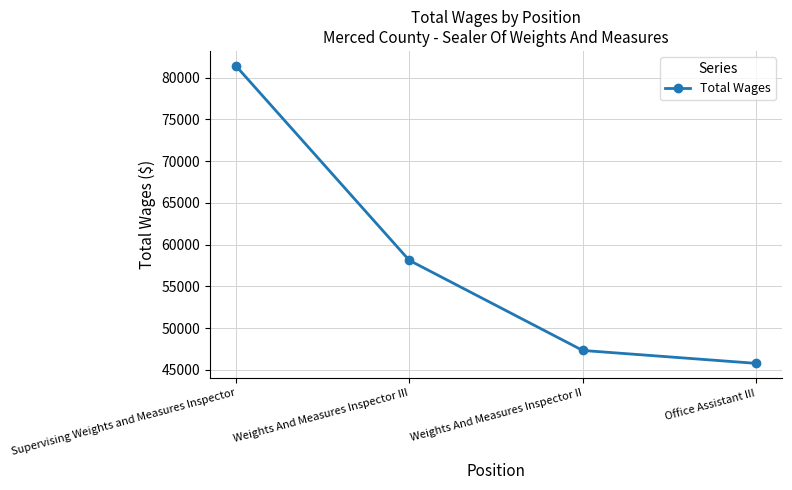

Which has a higher value, Weights And Measures Inspector III or Office Assistant III?

Weights And Measures Inspector III